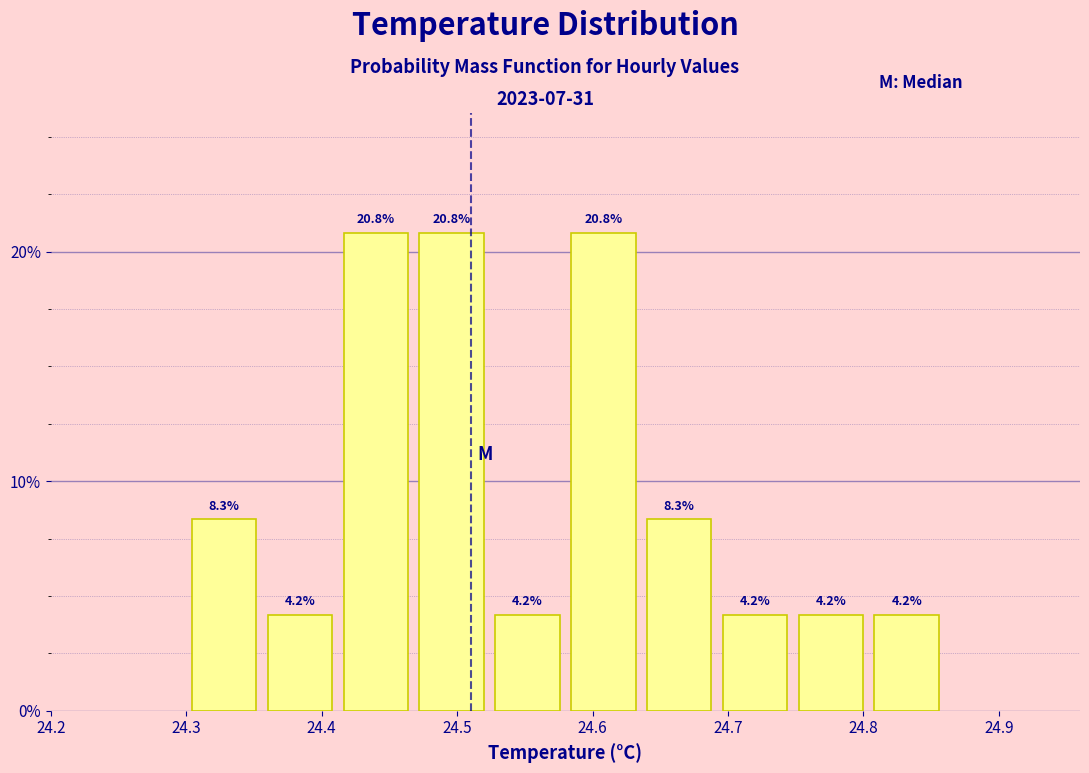

Reading left to right, list every bar in this chart as the range it spans on the x-axis followed by its height. The bar edges are not printed on the chart, so give them approximately, as read against the axis.

24.300 to 24.356: 8.3
24.356 to 24.412: 4.2
24.412 to 24.468: 20.8
24.468 to 24.524: 20.8
24.524 to 24.580: 4.2
24.580 to 24.636: 20.8
24.636 to 24.692: 8.3
24.692 to 24.748: 4.2
24.748 to 24.804: 4.2
24.804 to 24.860: 4.2